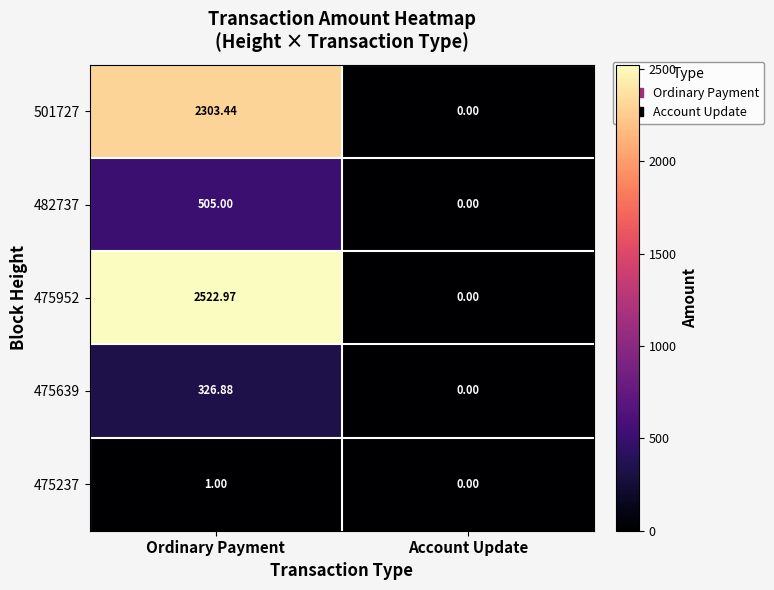

Which category has the lowest value in the 475237 series?

Account Update